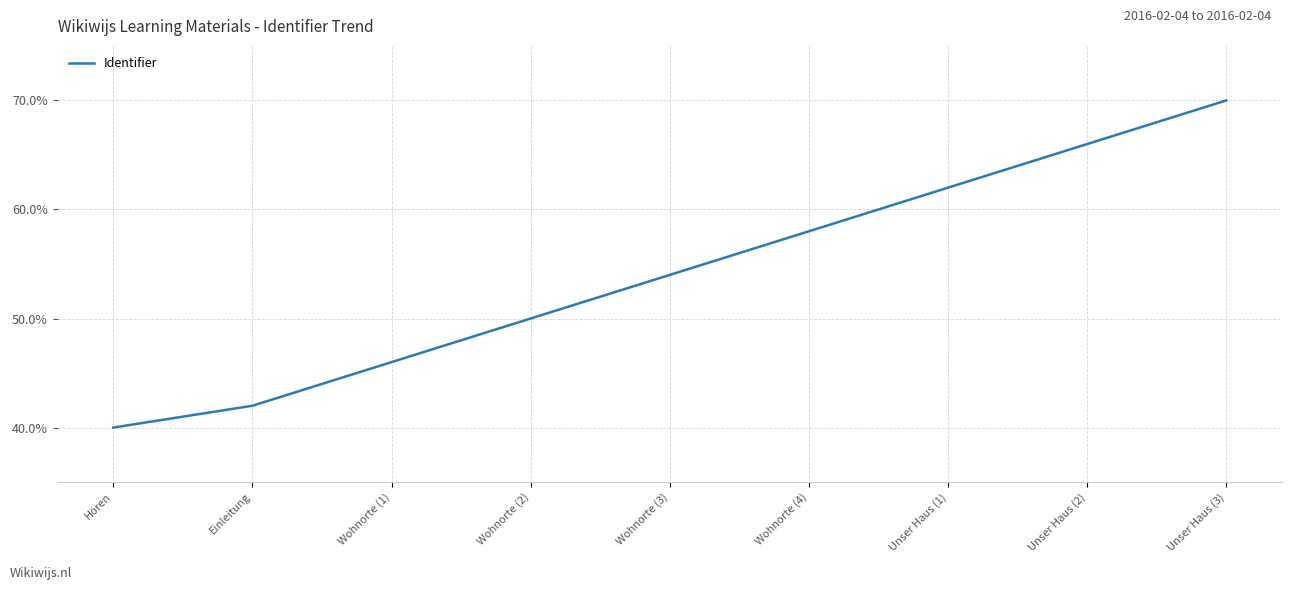

Does the chart have visible grid lines?

Yes